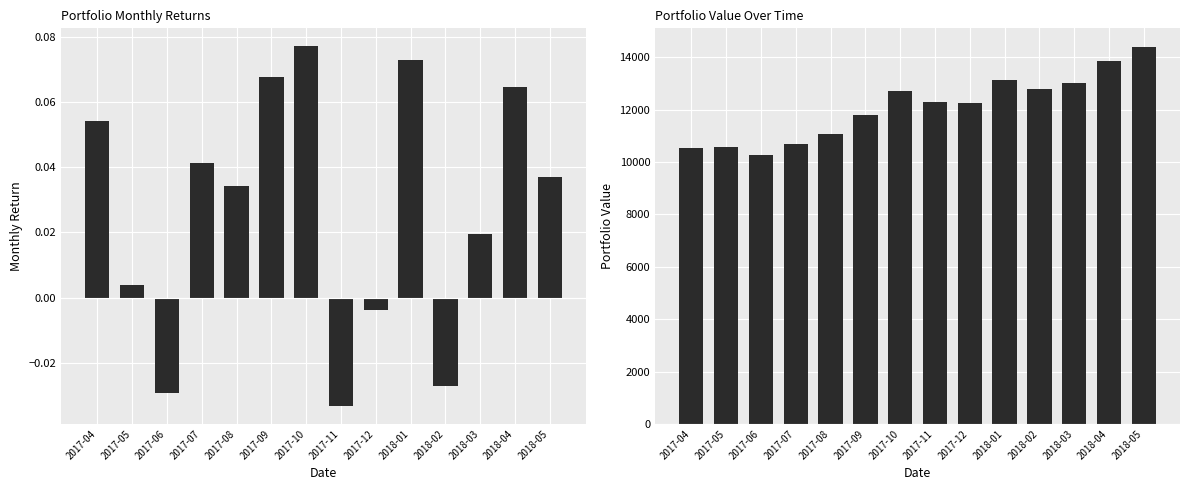

What is the difference between the Value values at 2018-03 and 2017-04?

2494.0